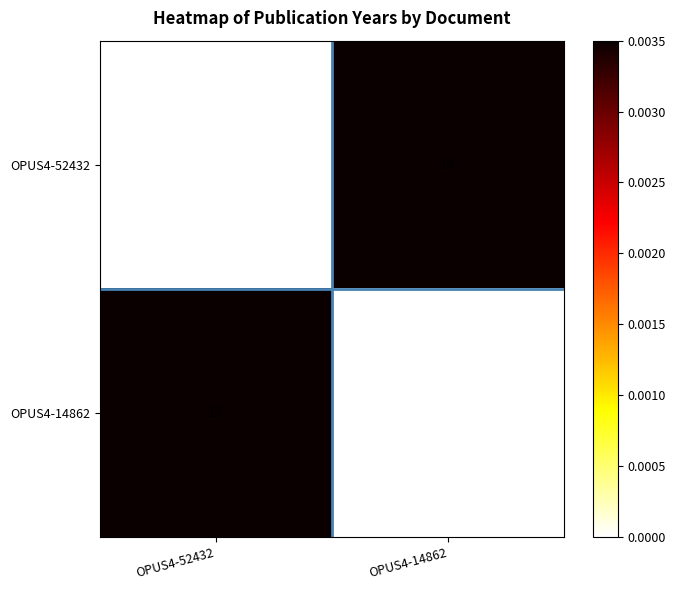

Is the value of OPUS4-14862 at OPUS4-52432 greater than the value of OPUS4-52432 at OPUS4-52432?

Yes